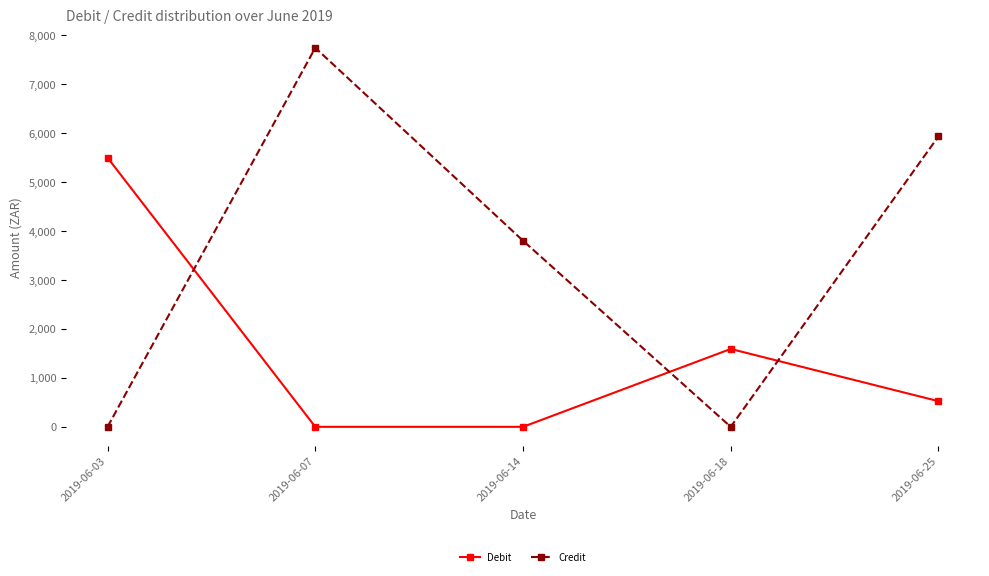

At 2019-06-25, list the series in order from largest to smallest.

Credit, Debit